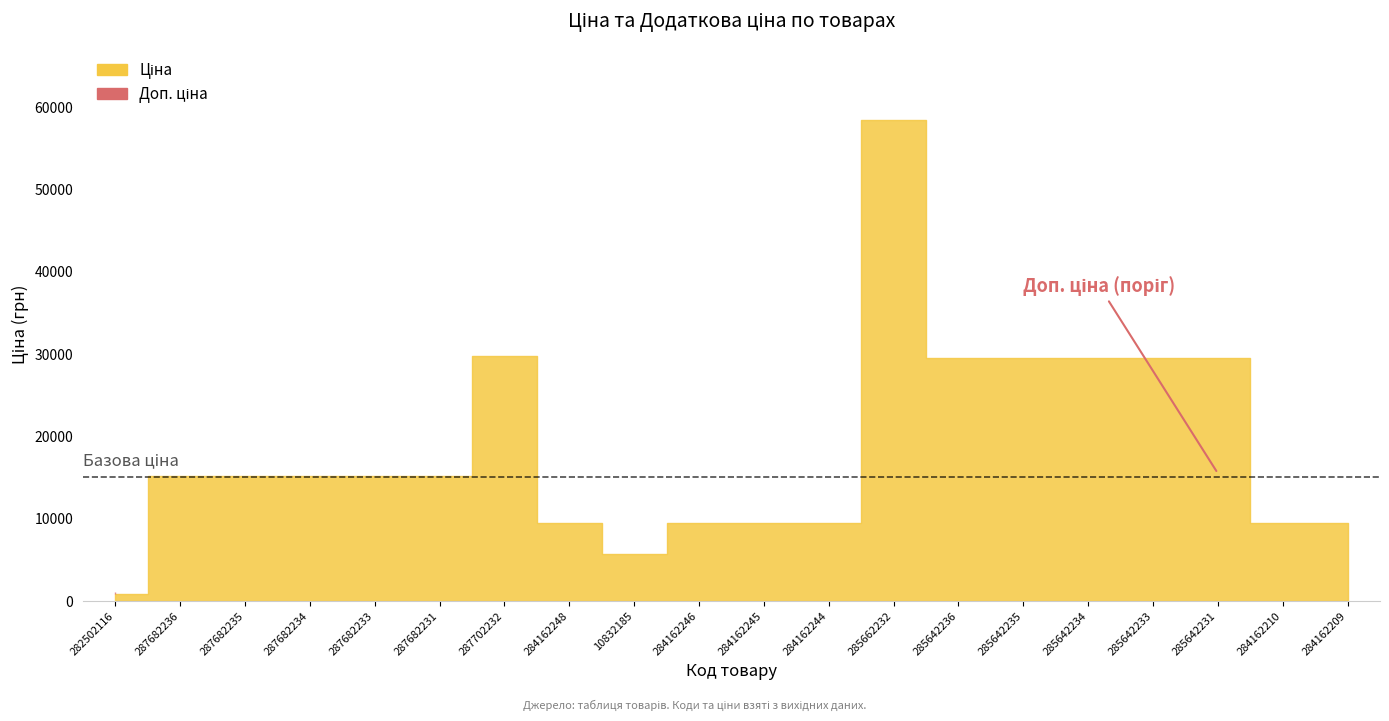

The value of Ціна at 284162248 is 17063.3. True or false?

False